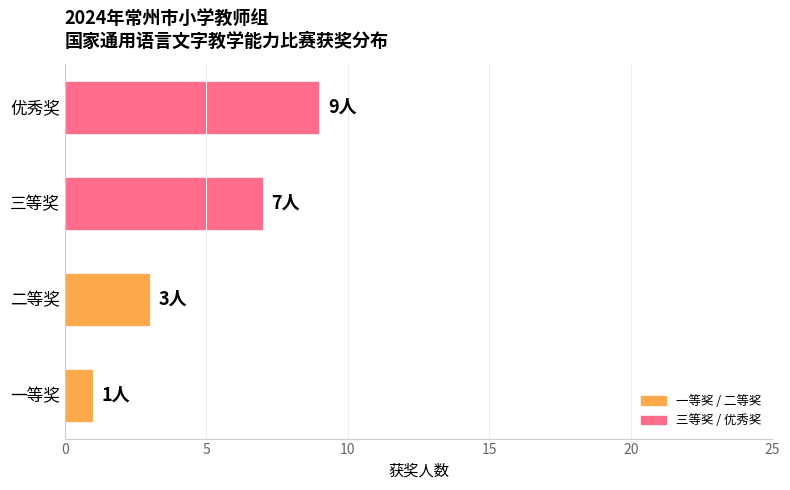

Reading top to bottom, transcribe all the data shown in this chart.

9	7	3	1